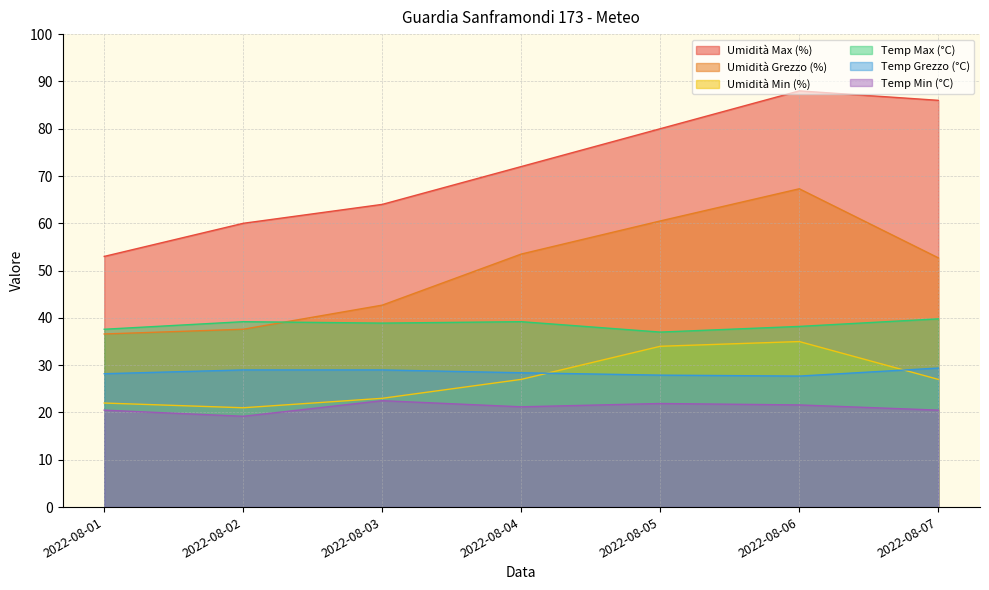

Reading right to left, transcribe all the data shown in this chart.

Umidità Max (%): 2022-08-07=86.0	2022-08-06=88.0	2022-08-05=80.0	2022-08-04=72.0	2022-08-03=64.0	2022-08-02=60.0	2022-08-01=53.0
Umidità Grezzo (%): 2022-08-07=52.7	2022-08-06=67.3	2022-08-05=60.5	2022-08-04=53.5	2022-08-03=42.7	2022-08-02=37.6	2022-08-01=36.6
Umidità Min (%): 2022-08-07=27.0	2022-08-06=35.0	2022-08-05=34.0	2022-08-04=27.0	2022-08-03=23.0	2022-08-02=21.0	2022-08-01=22.0
Temp Max (°C): 2022-08-07=39.8	2022-08-06=38.2	2022-08-05=37.0	2022-08-04=39.2	2022-08-03=38.9	2022-08-02=39.2	2022-08-01=37.6
Temp Grezzo (°C): 2022-08-07=29.4	2022-08-06=27.7	2022-08-05=27.9	2022-08-04=28.4	2022-08-03=29.0	2022-08-02=29.0	2022-08-01=28.2
Temp Min (°C): 2022-08-07=20.5	2022-08-06=21.6	2022-08-05=21.9	2022-08-04=21.2	2022-08-03=22.5	2022-08-02=19.2	2022-08-01=20.5